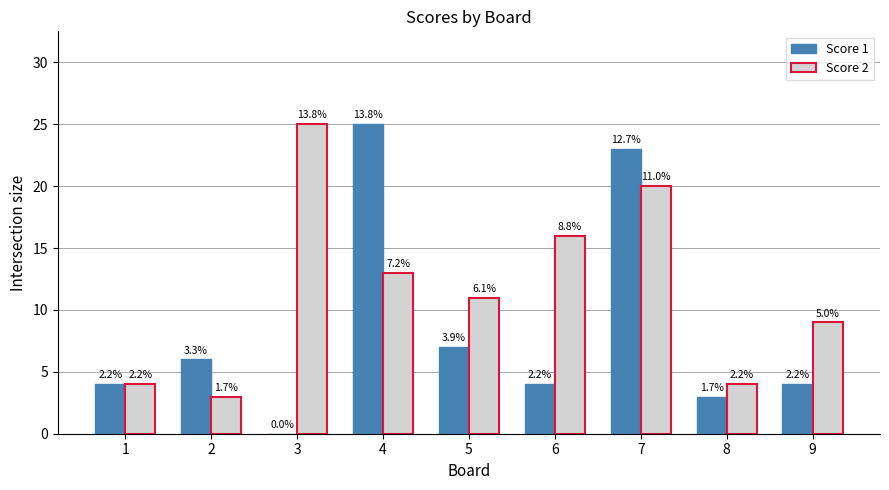

What is the sum of all Score 2 values?

105